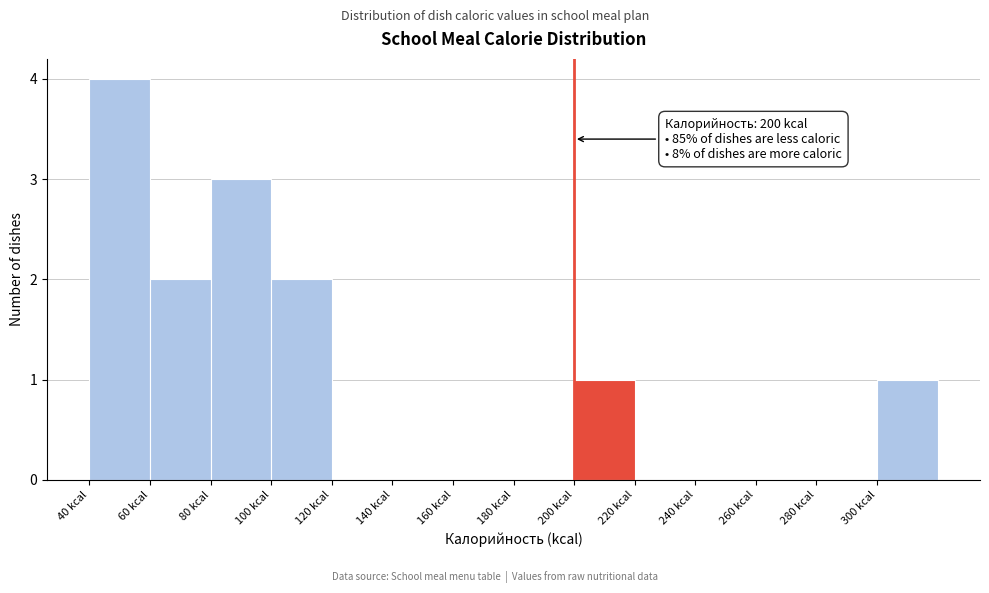

Which range on the x-axis has the tallest bar?

40 to 60